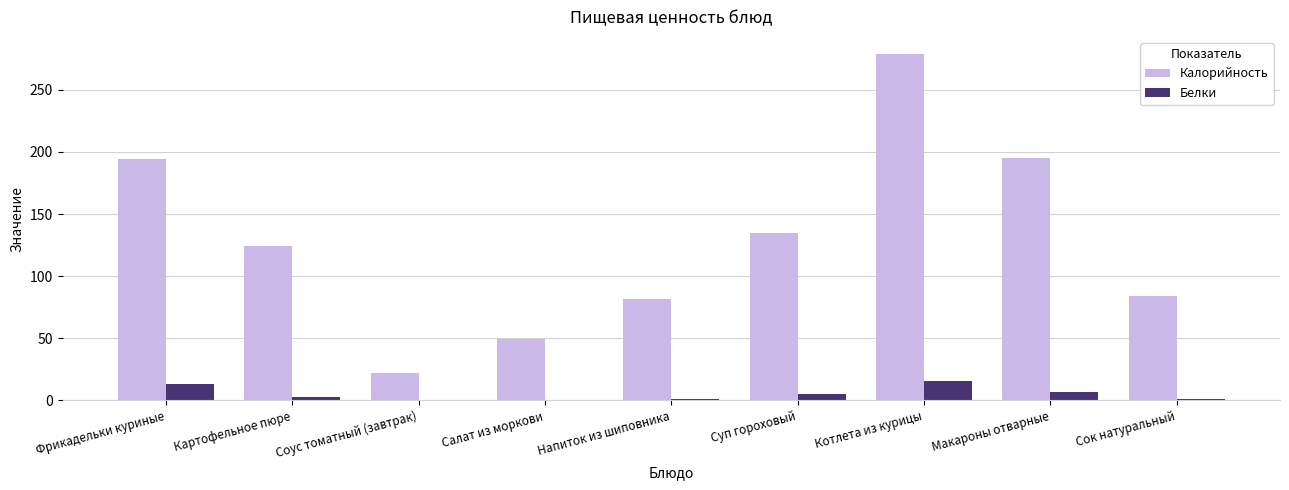

The value of Белки at Картофельное пюре is 2.6. True or false?

True